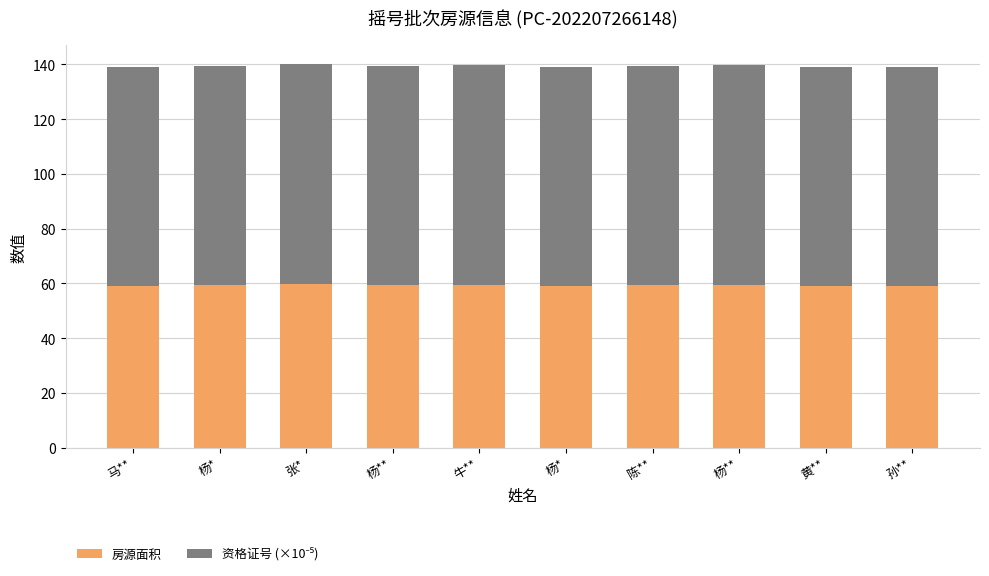

Is it true that 资格证号 (×10⁻⁵) equals 80.1 at 孙**?

True